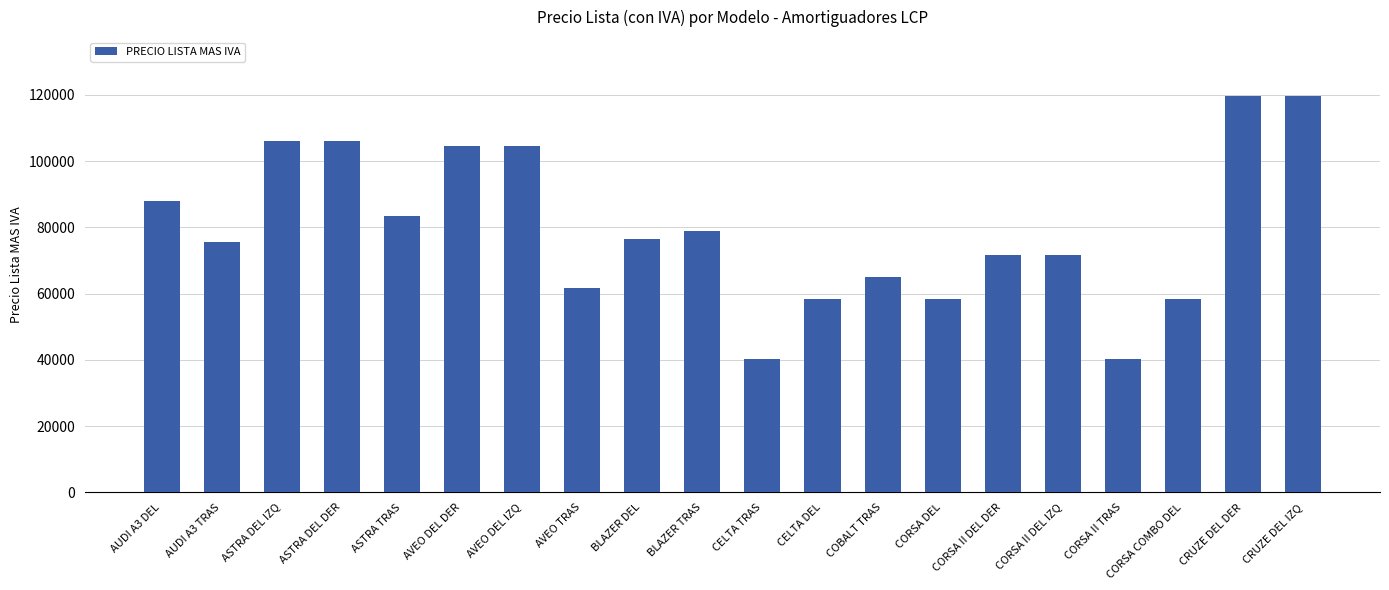

What is the sum of the values at BLAZER TRAS and AVEO DEL DER?

183594.6